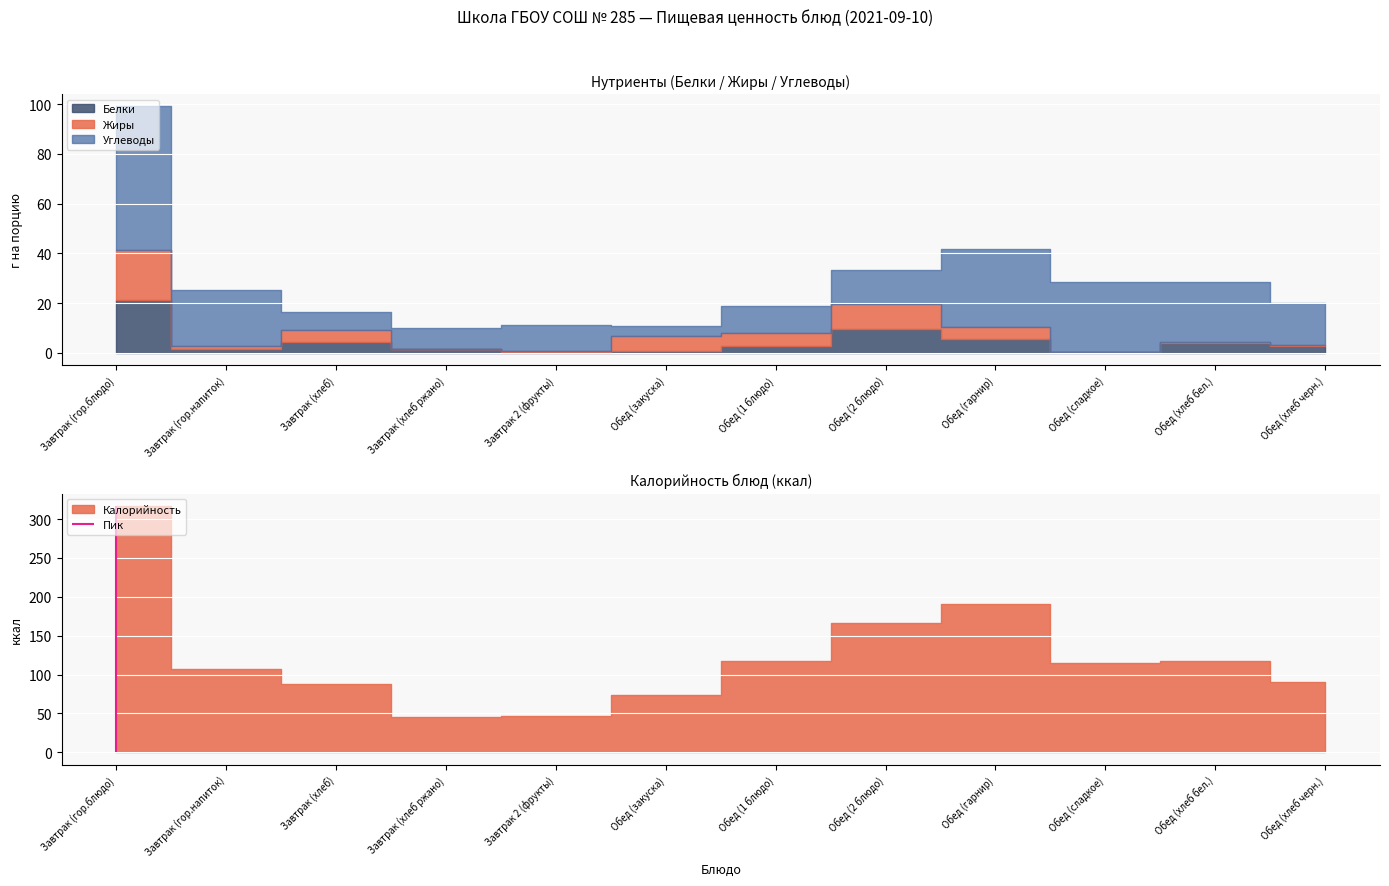

The Жиры series shows 4.5 at Завтрак (хлеб). True or false?

True